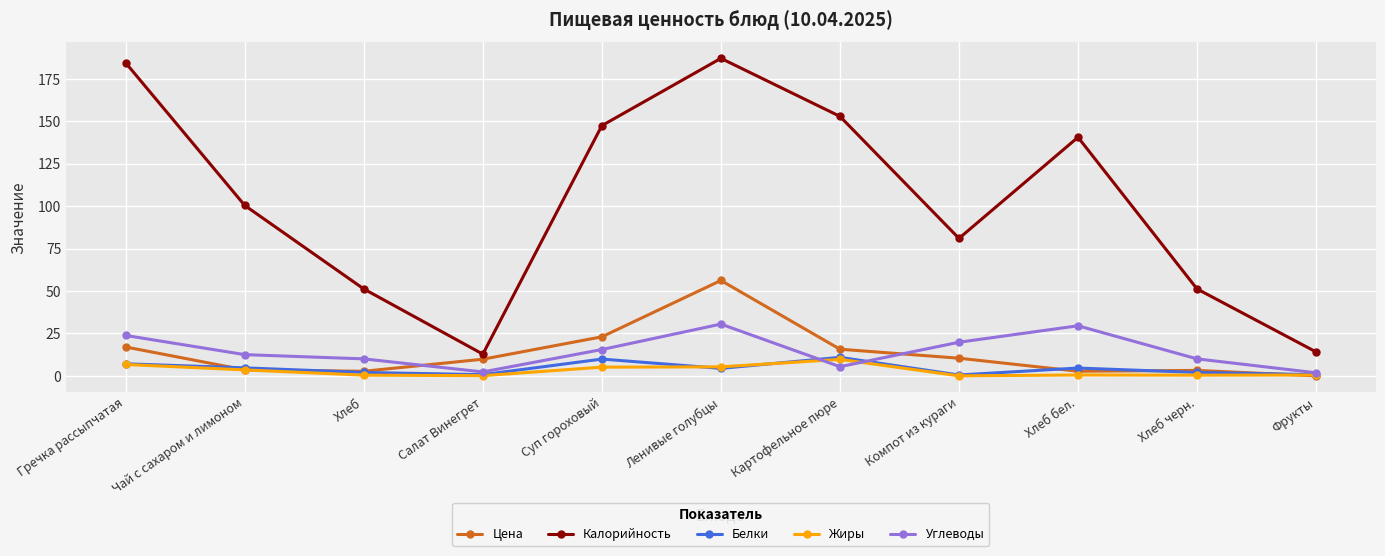

What is the sum of the Цена values at Картофельное пюре and Хлеб?

18.4